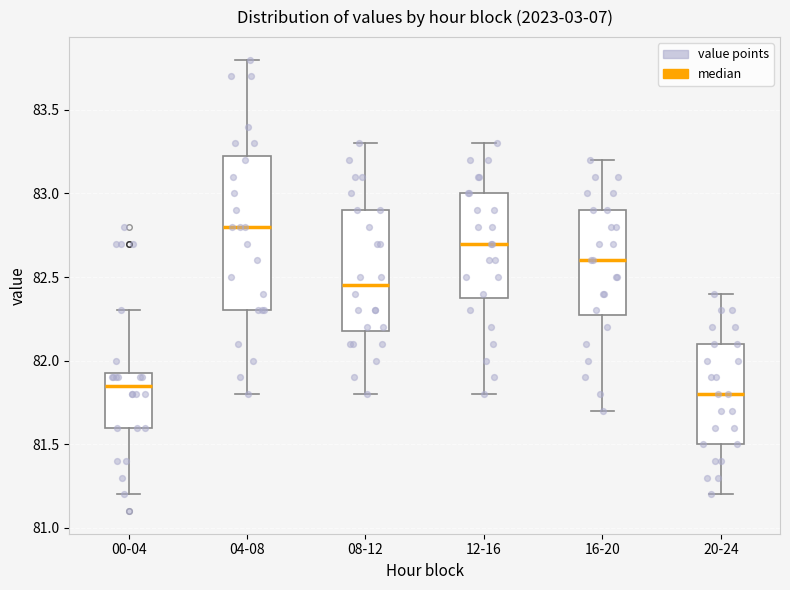

Reading left to right, transcribe this box plot: for each box, give where its median line is, the range the box spans, and where its two whiskers end, as read against the y-axis. The values are not printed on the chart, so give them approximately, as read against the axis.

00-04: median 81.85, box 81.60 to 81.95, whiskers 81.20 to 82.30
04-08: median 82.80, box 82.30 to 83.25, whiskers 81.80 to 83.80
08-12: median 82.45, box 82.20 to 82.90, whiskers 81.80 to 83.30
12-16: median 82.70, box 82.40 to 83.00, whiskers 81.80 to 83.30
16-20: median 82.60, box 82.30 to 82.90, whiskers 81.70 to 83.20
20-24: median 81.80, box 81.50 to 82.10, whiskers 81.20 to 82.40